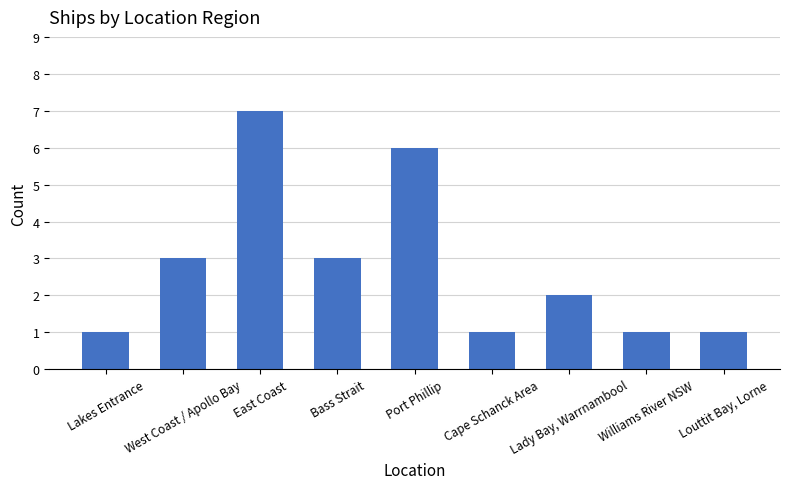

The value at Louttit Bay, Lorne is 2. True or false?

False